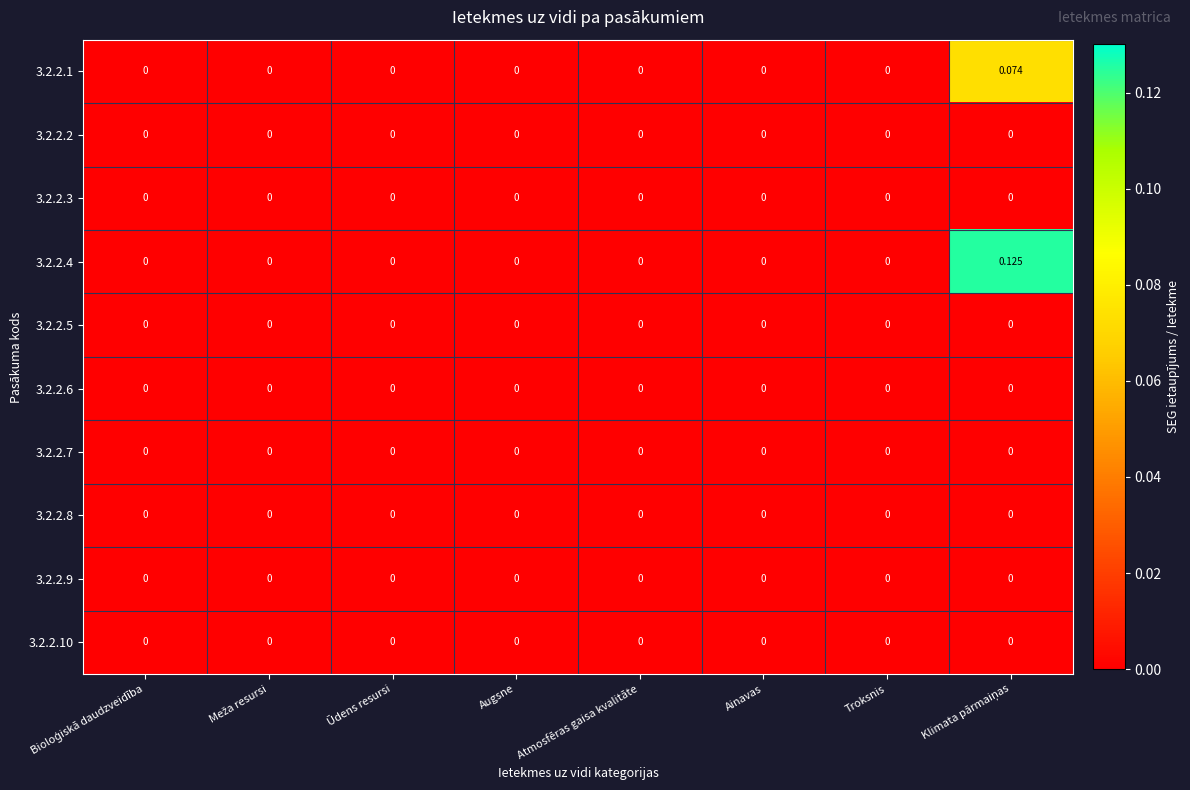

At which category is the sum across all series the highest?

Klimata pārmaiņas